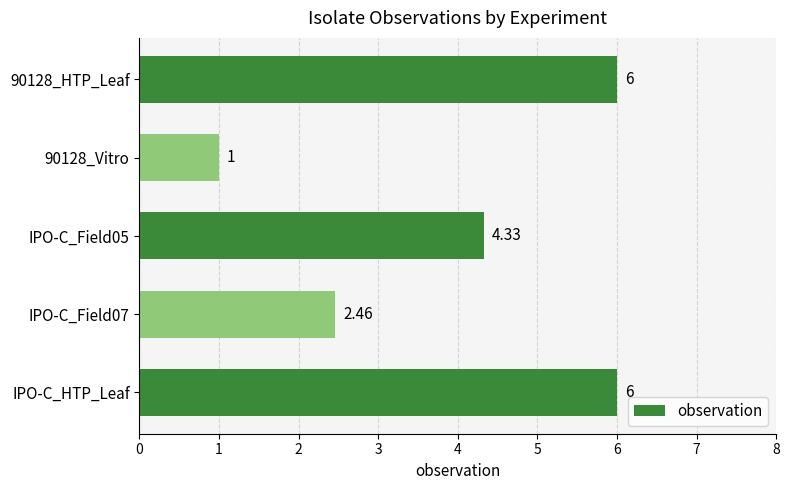

What is the difference between the maximum and second lowest values?

3.5